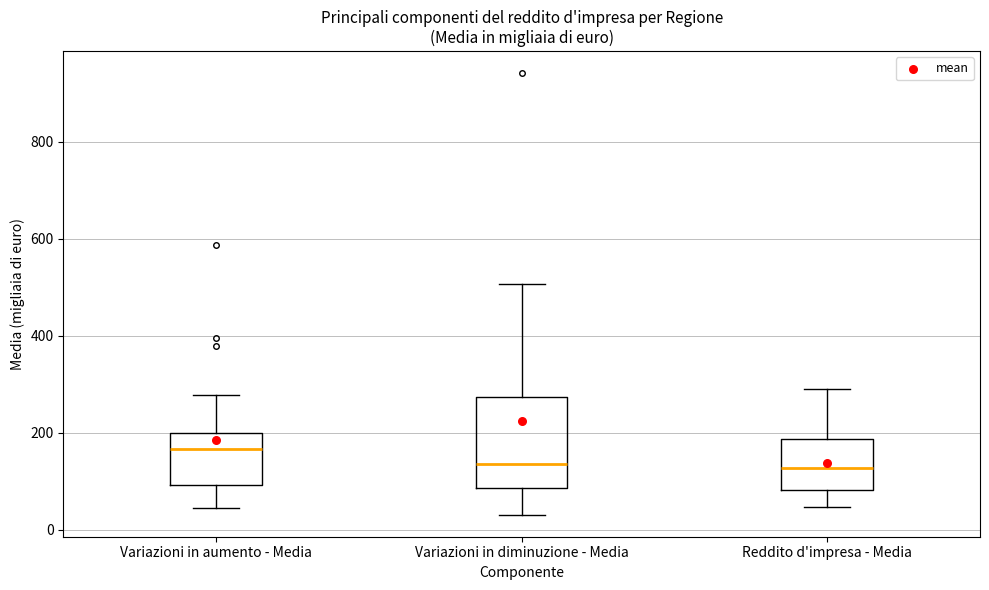

Comparing the boxes themselves (not the whiskers), which one is the tallest?

Variazioni in diminuzione - Media